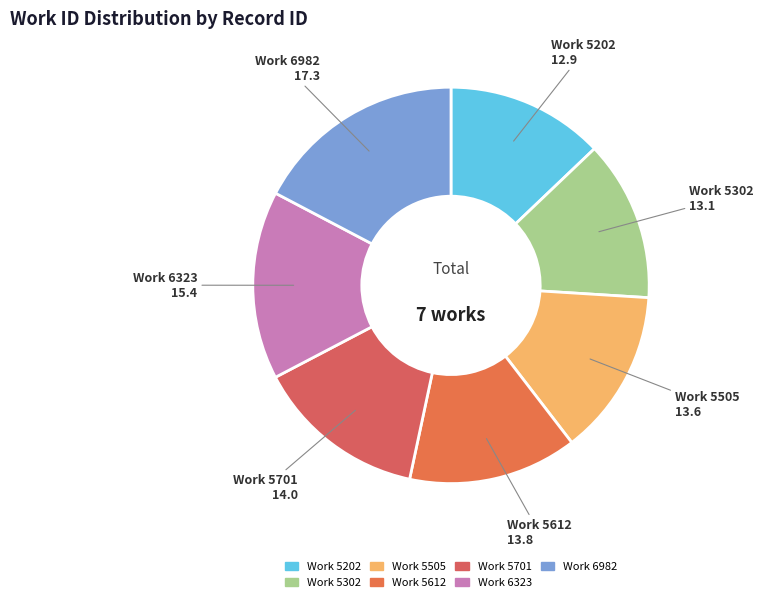

Is Work 6323 the majority of the pie?

No